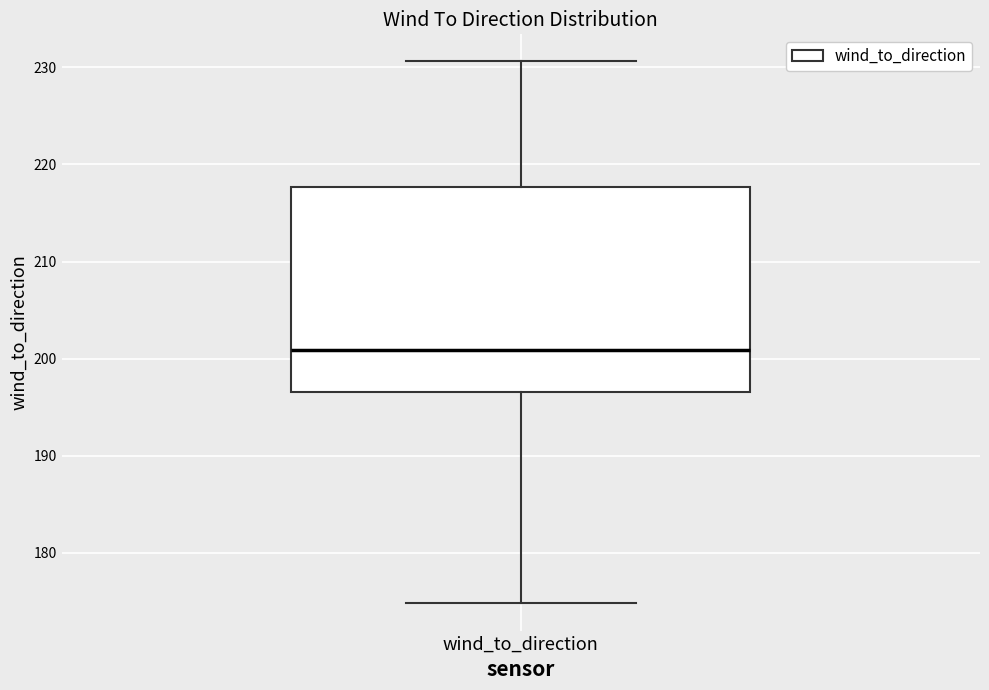

Read this box plot against the y-axis: the position of the median line, the range covered by the box, and the ends of both whiskers. The values are not printed on the chart, so give them approximately, as read against the axis.

median 201, box 197 to 218, whiskers 175 to 231